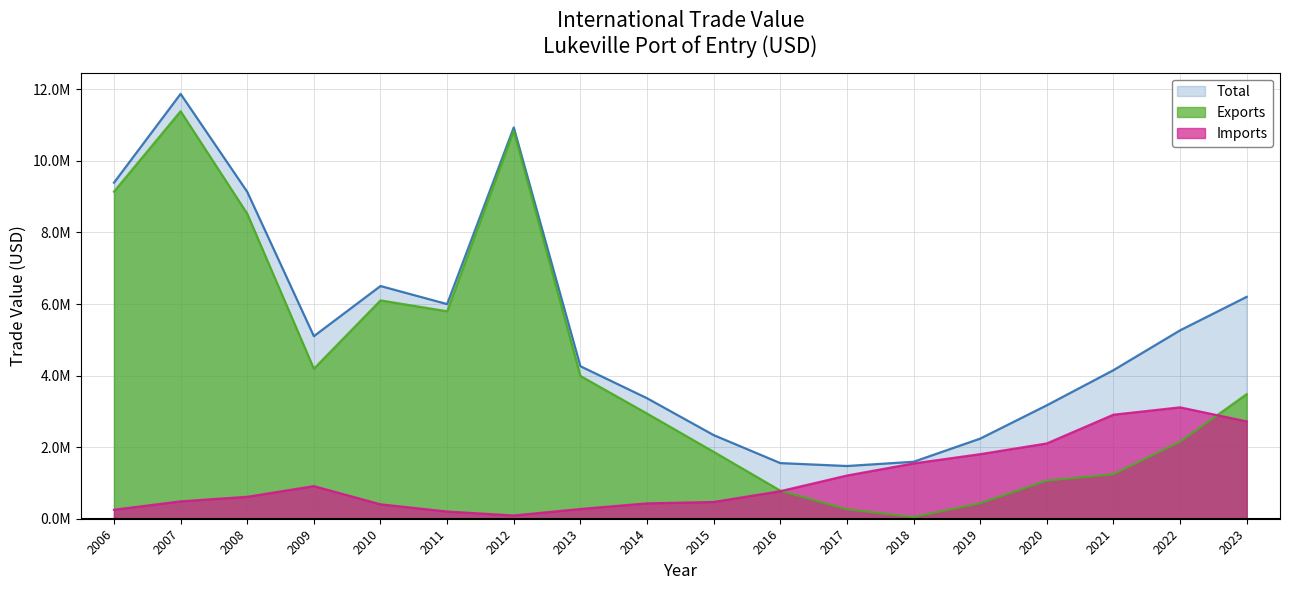

What is the difference between the Imports values at 2012 and 2007?

394943.0